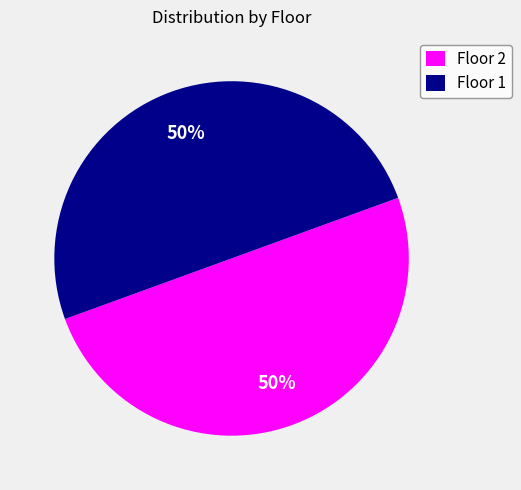

To the nearest percent, what is the combined percentage of Floor 1 and Floor 2?

100%